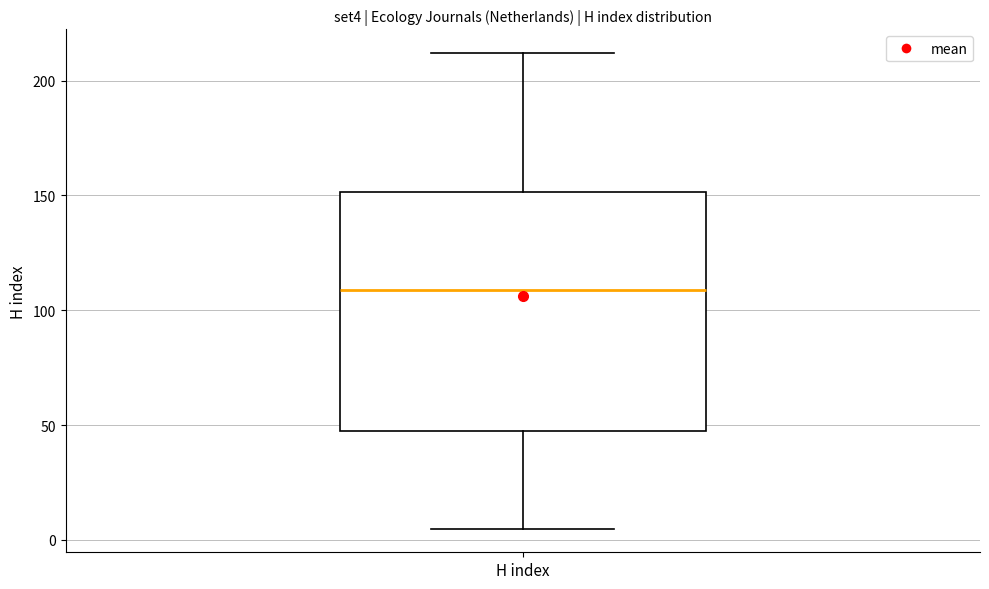

Transcribe this box plot: give where the median line is, the range the box spans, and where the two whiskers end, as read against the y-axis. The values are not printed on the chart, so give them approximately, as read against the axis.

median 110, box 50 to 150, whiskers 5 to 210